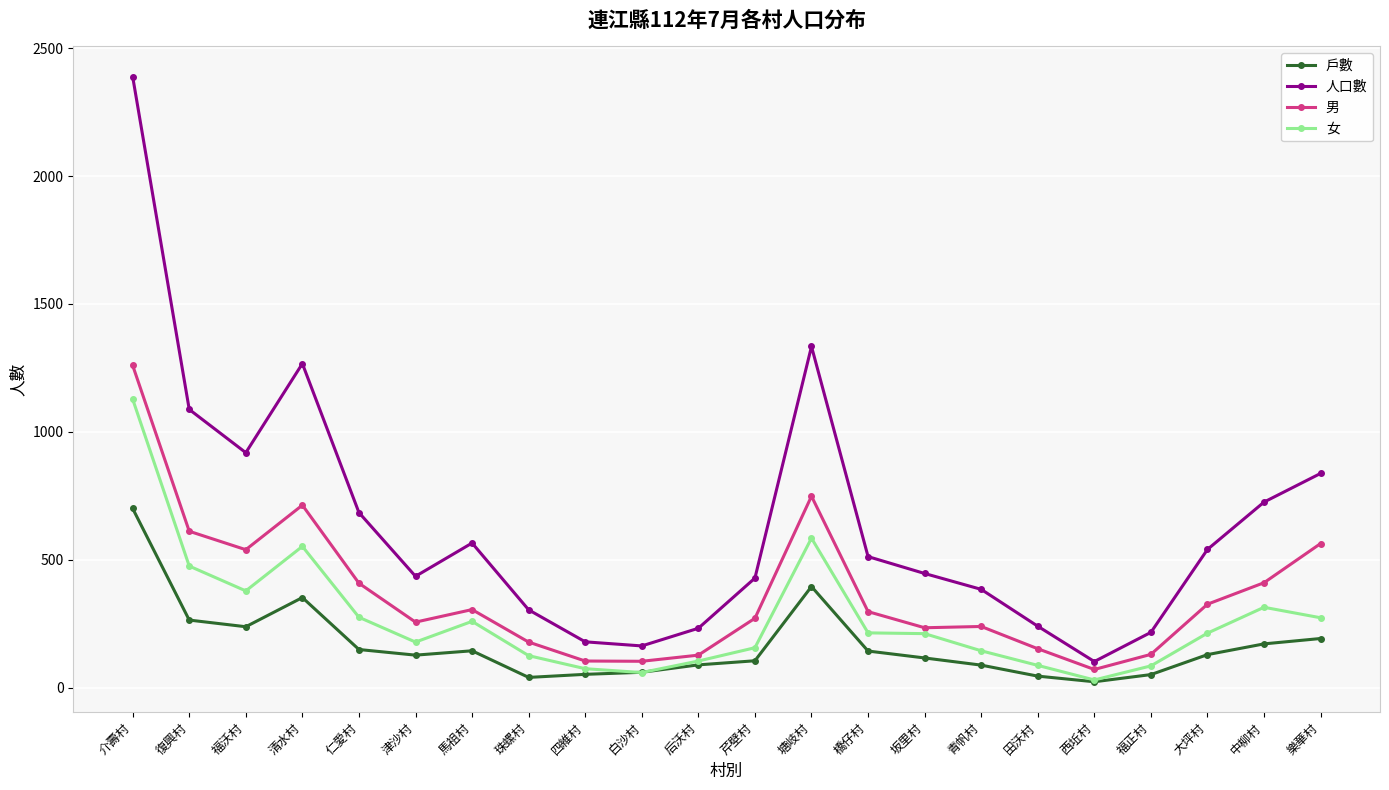

How many data points does each series have?

22